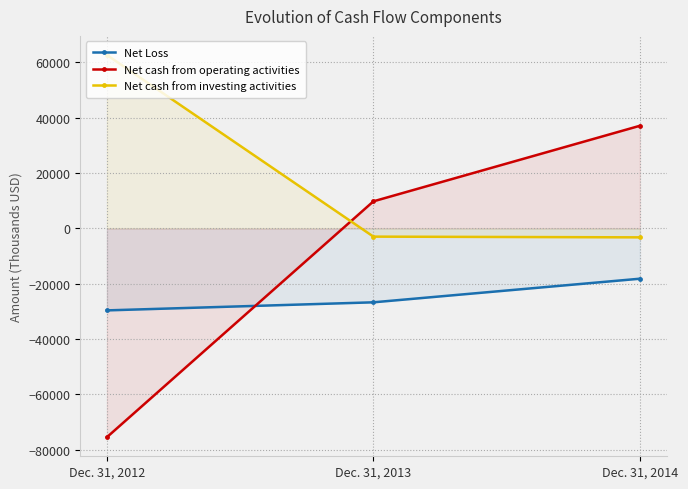

Does the chart display data point markers on the line(s)?

Yes